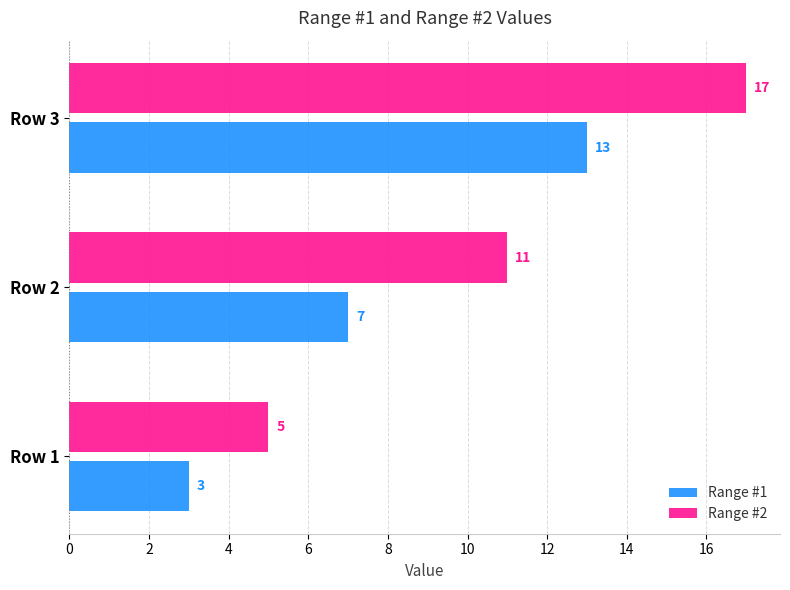

The value of Range #2 at Row 1 is 5. True or false?

True